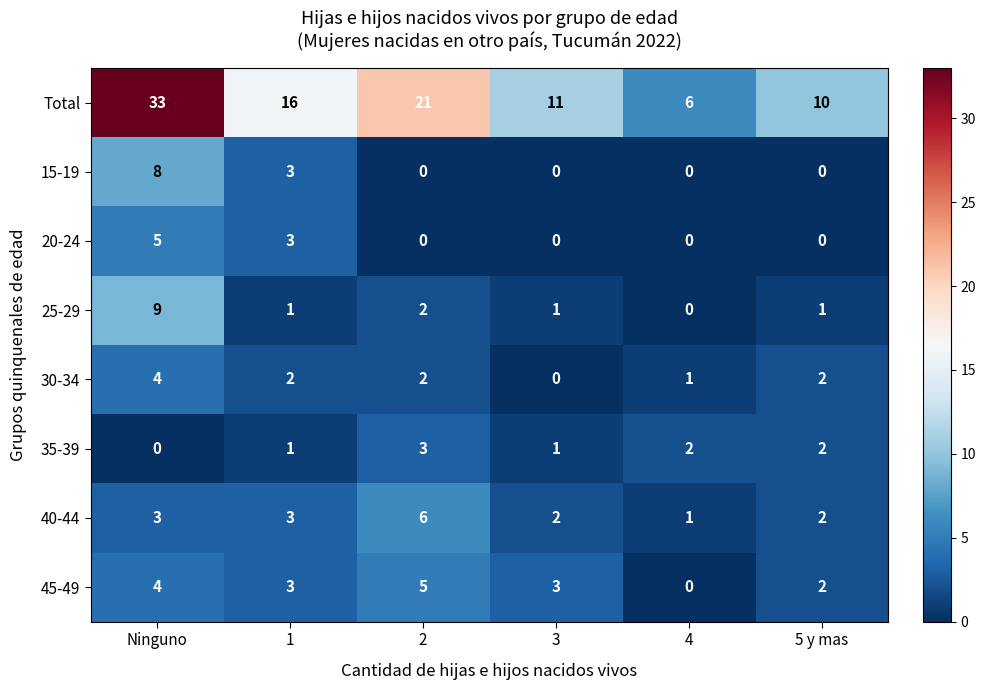

What is the difference between the highest and lowest values at Ninguno?

33